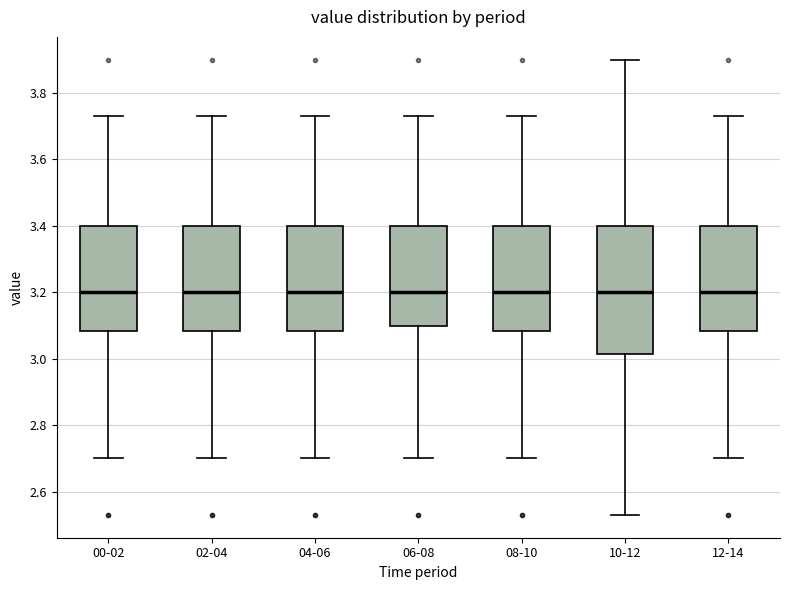

Where is the lower edge of the box for 12-14 on the y-axis? The values are not printed on the chart, so give them approximately, as read against the axis.

3.08